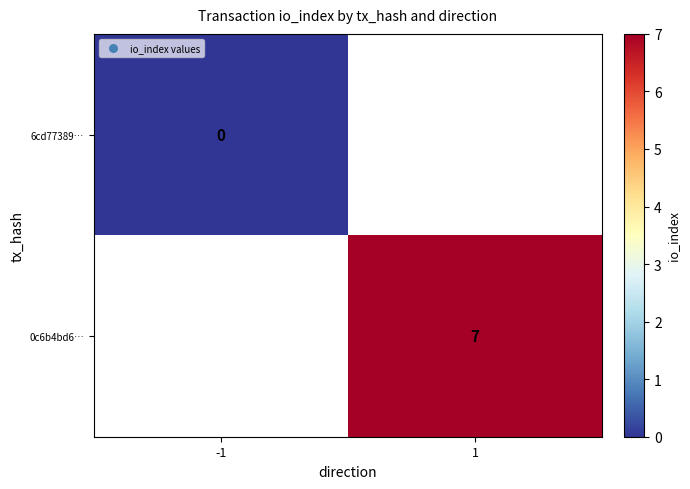

Which category has the highest value across all series?

1